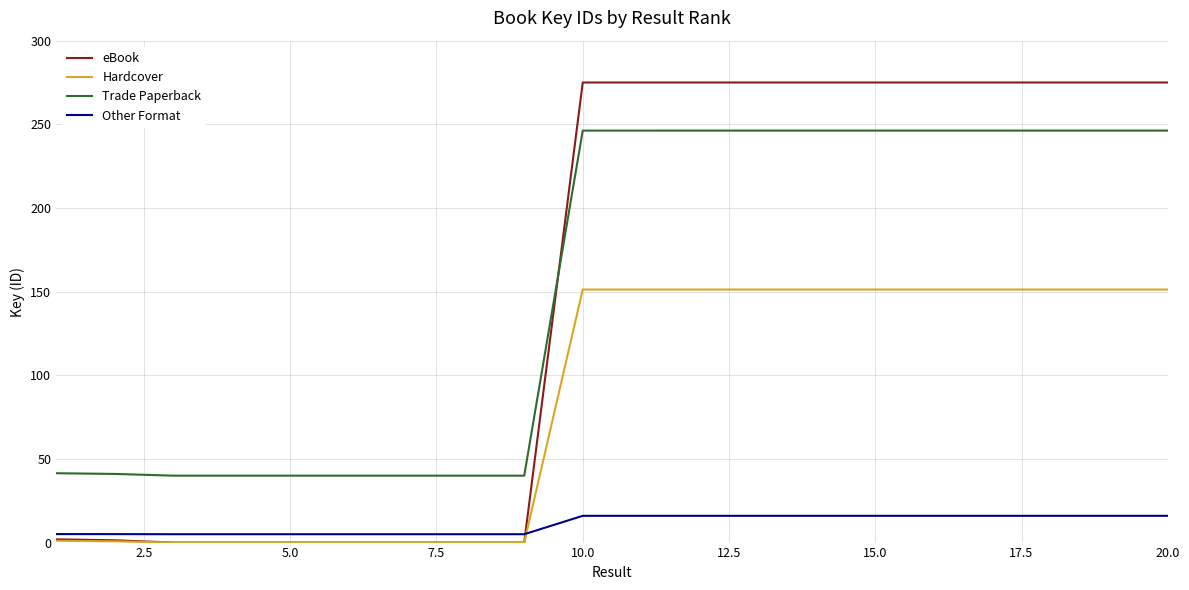

List the series in order of their peak value, lowest first.

Other Format, Hardcover, Trade Paperback, eBook